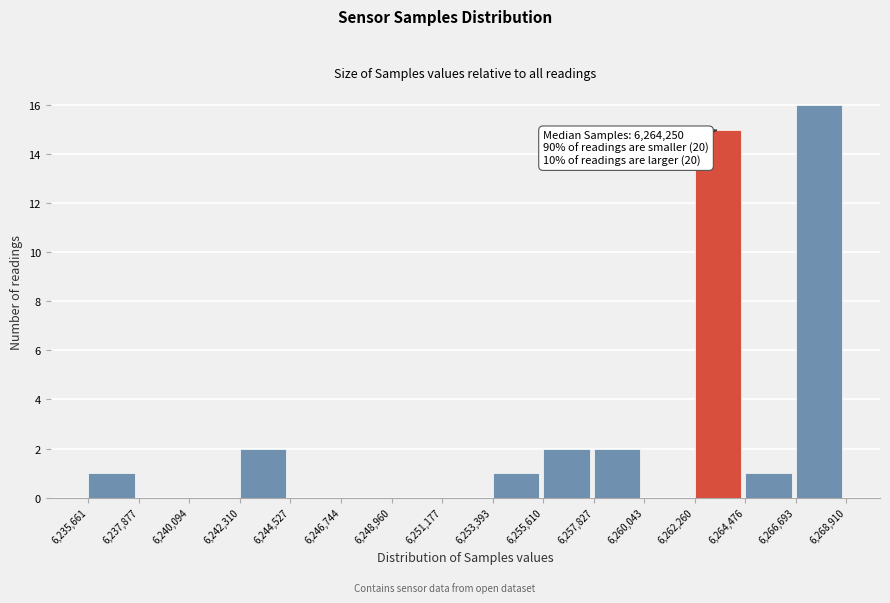

Over which range of the x-axis is the bar tallest?

6,266,693 to 6,268,910